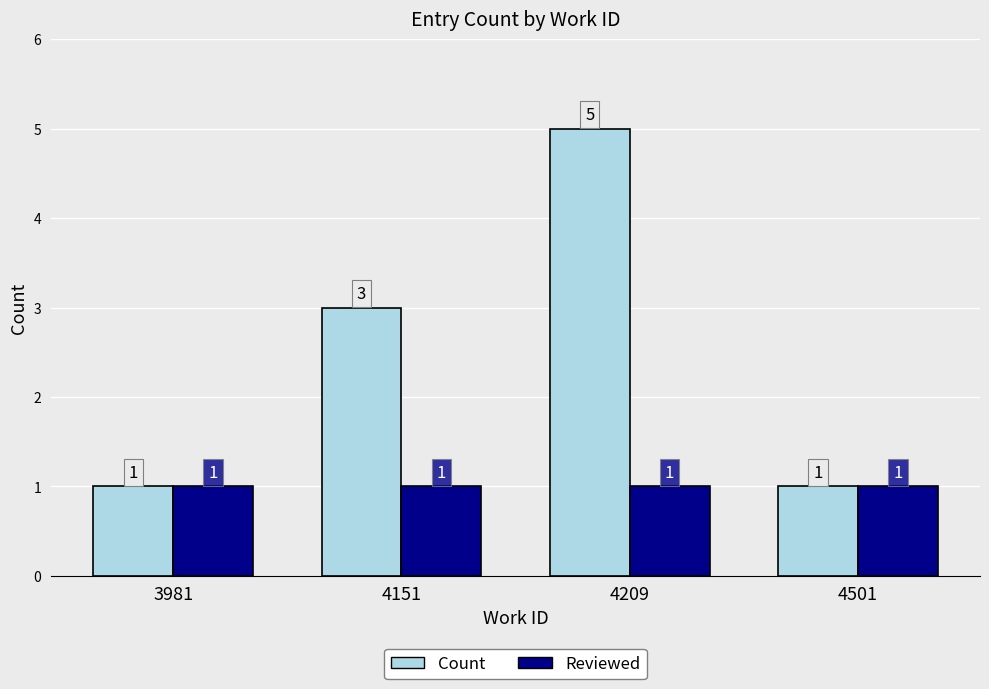

What is the total value across all series at 4151?

4